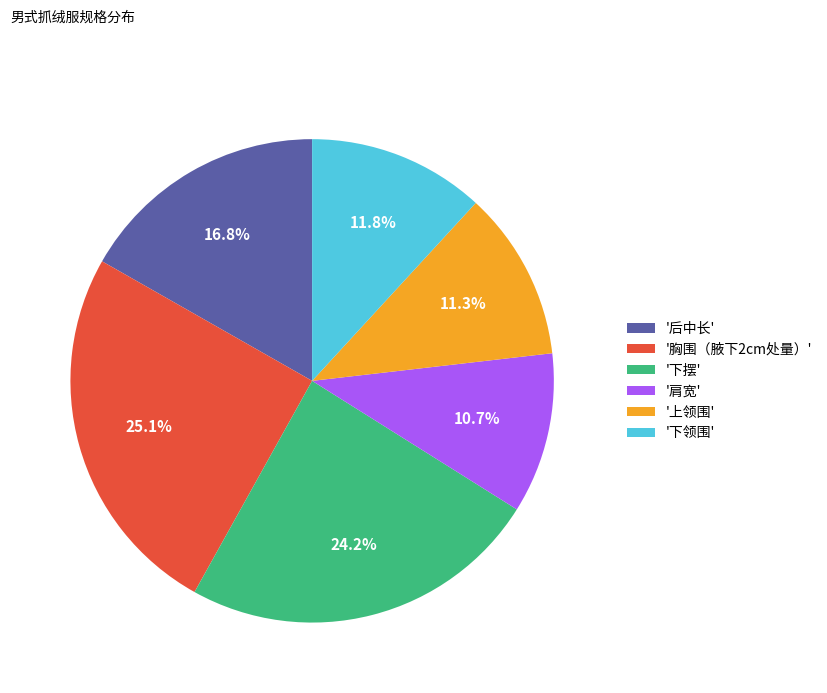

Which slice is the largest?

'胸围（腋下2cm处量）'